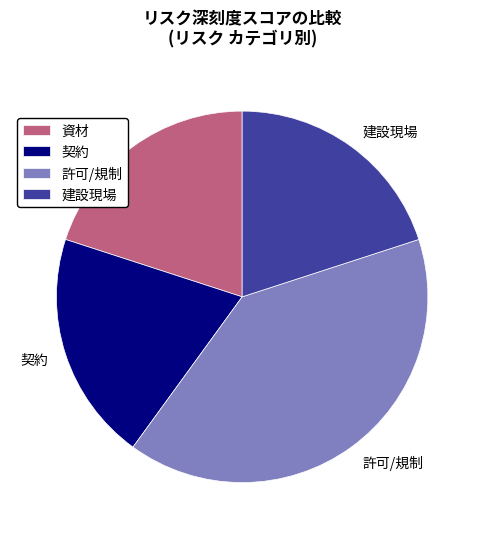

Approximately how many times larger is the value at 許可/規制 compared to 契約?

2.0